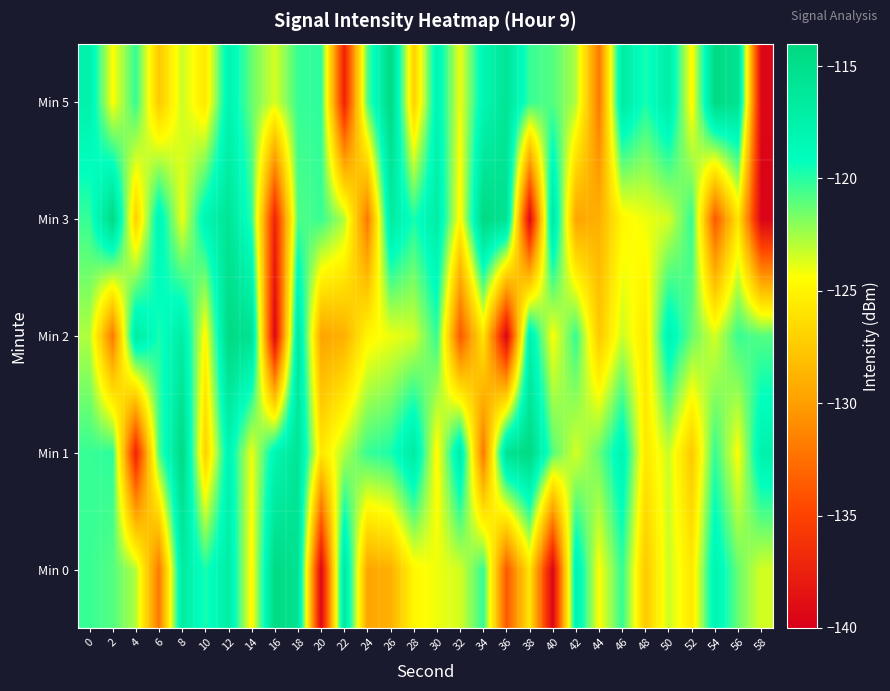

At which category is the sum across all series the highest?

12